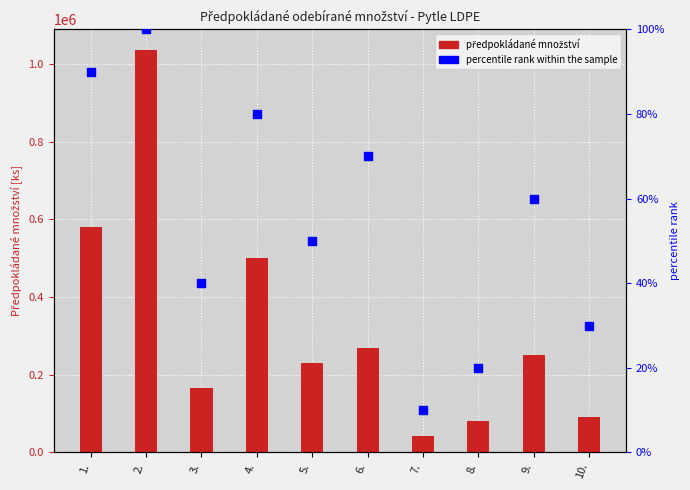

At which category is the sum across all series the highest?

2.